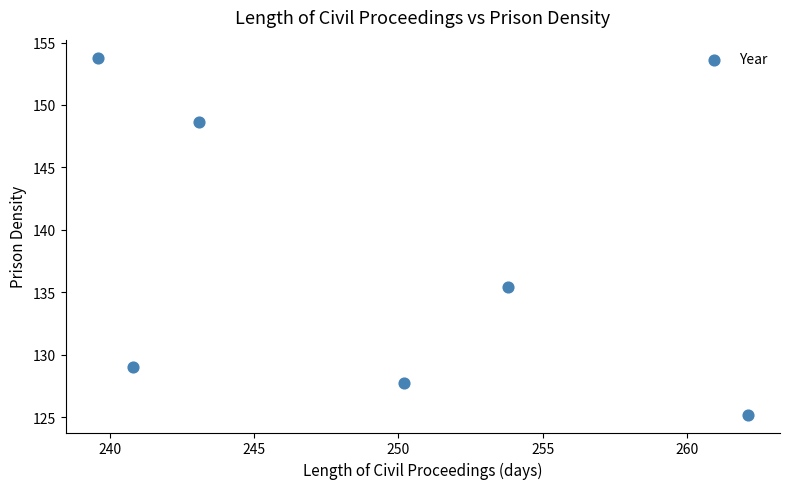

What Y value in the scatter plot is closest to 139?

135.4